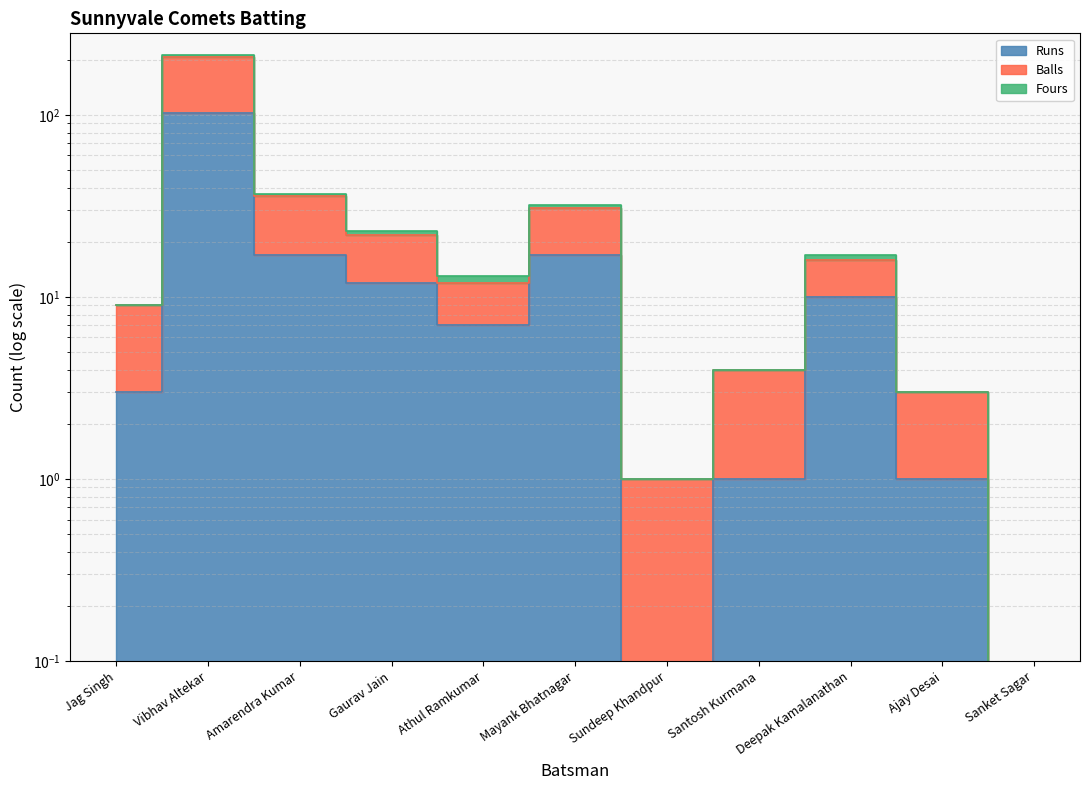

What is the maximum value shown in the chart?

215